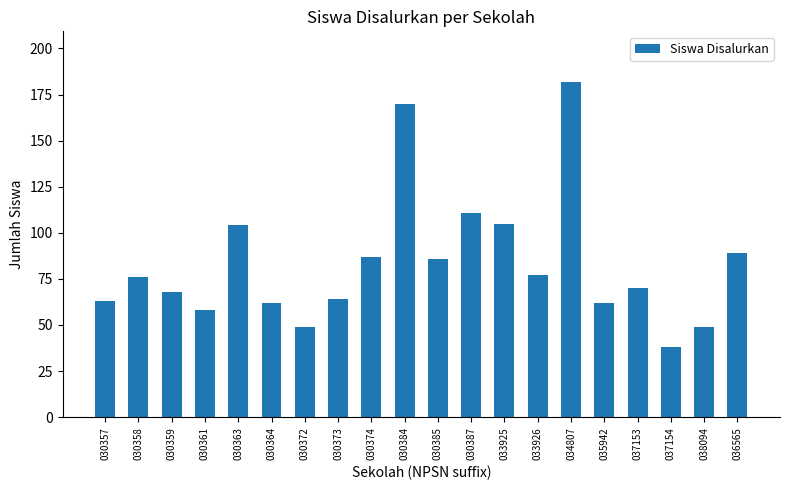

Where is the data nearest to the value 110?

030387